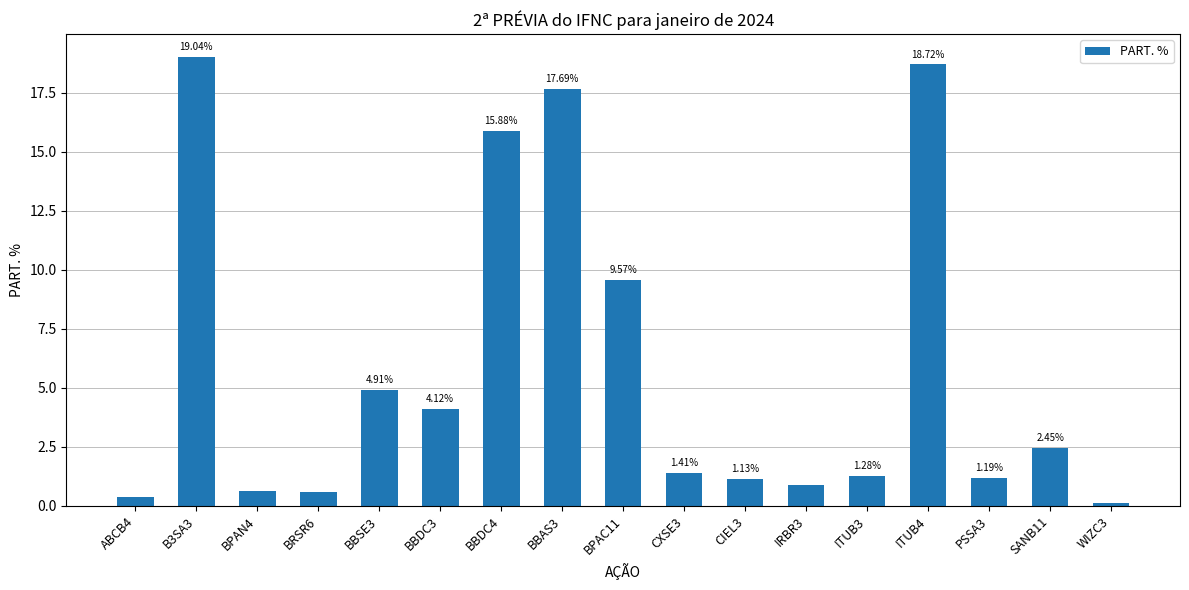

Rank the categories by value from lowest to highest.

WIZC3, ABCB4, BRSR6, BPAN4, IRBR3, CIEL3, PSSA3, ITUB3, CXSE3, SANB11, BBDC3, BBSE3, BPAC11, BBDC4, BBAS3, ITUB4, B3SA3